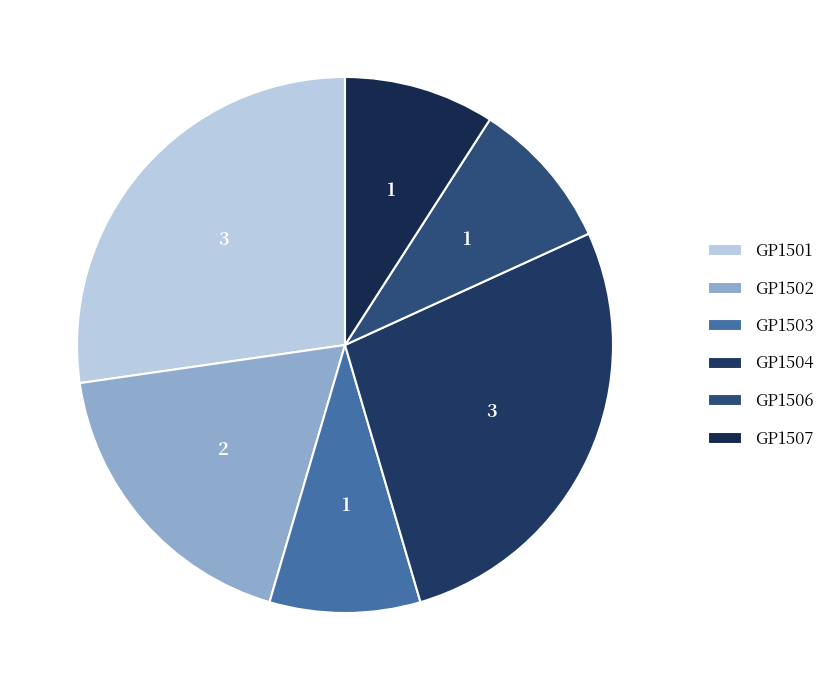

How many slices are in this pie chart?

6